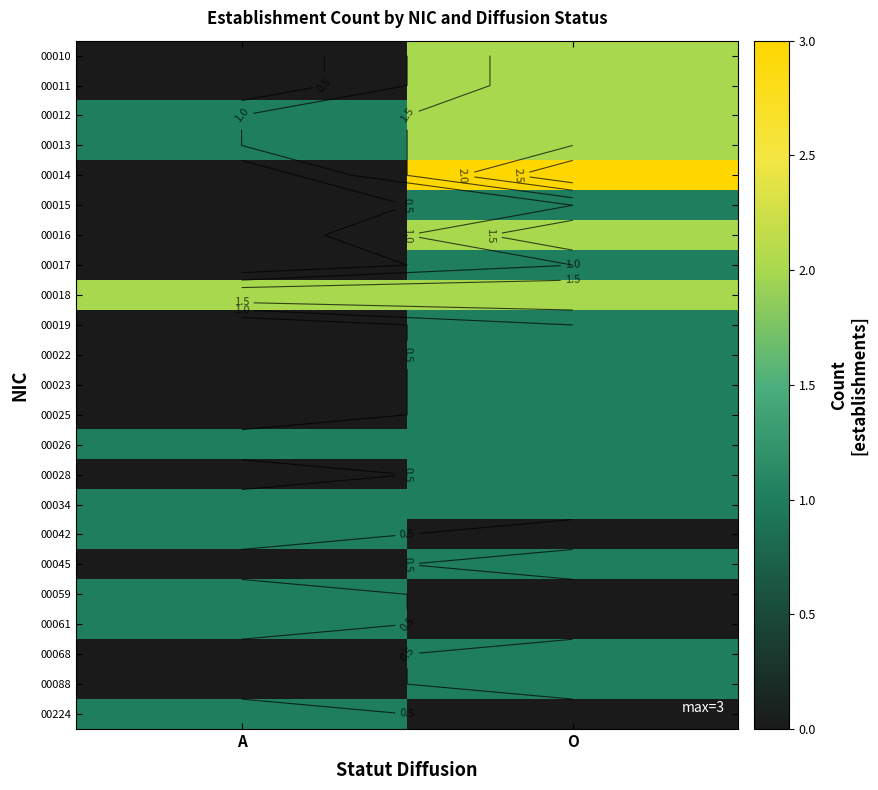

List the series in order of their peak value, lowest first.

00015, 00017, 00019, 00022, 00023, 00025, 00026, 00028, 00034, 00042, 00045, 00059, 00061, 00068, 00088, 00224, 00010, 00011, 00012, 00013, 00016, 00018, 00014